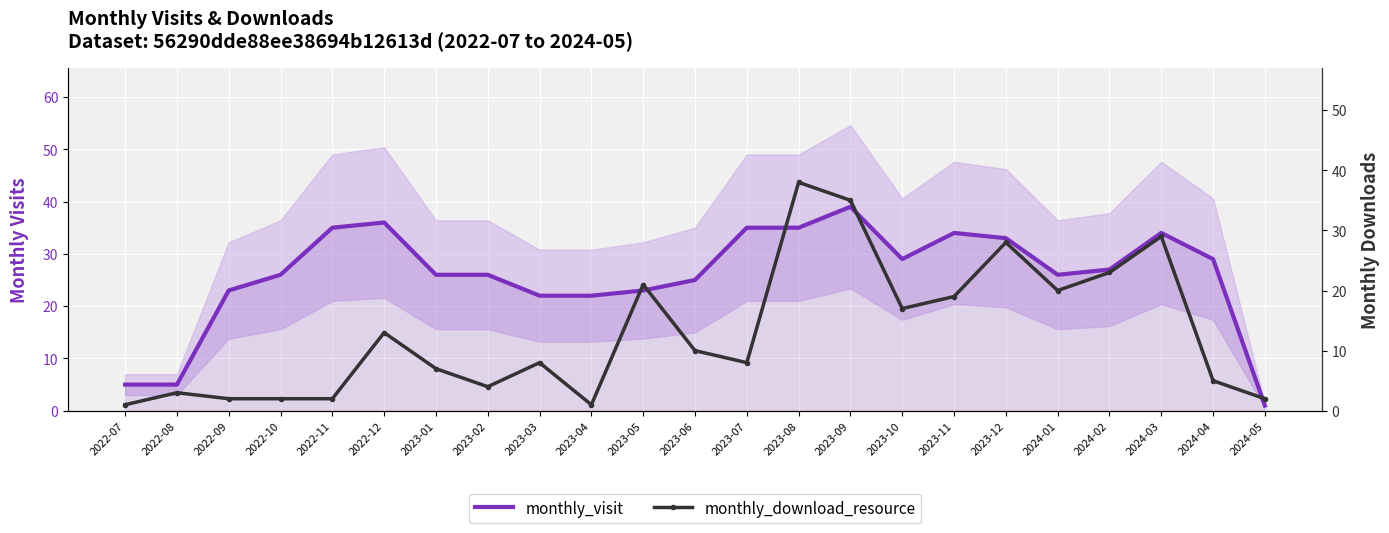

At which category is the sum across all series the highest?

2023-09